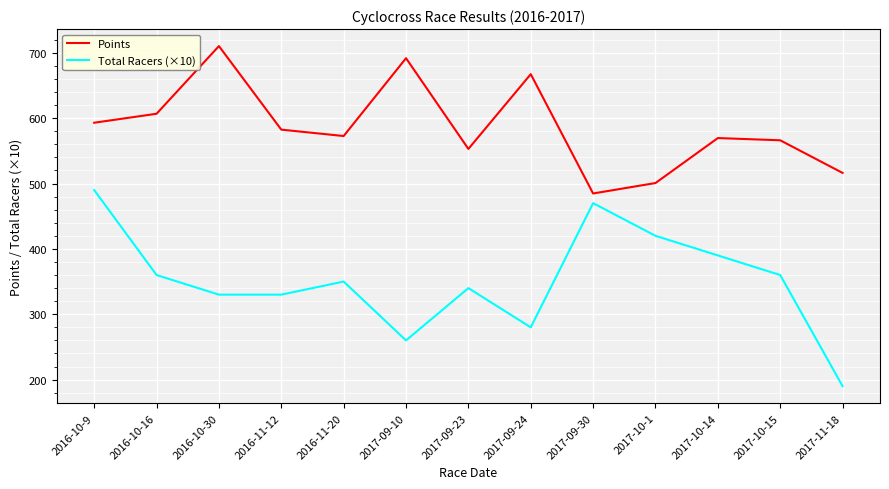

Does the chart display data point markers on the line(s)?

No